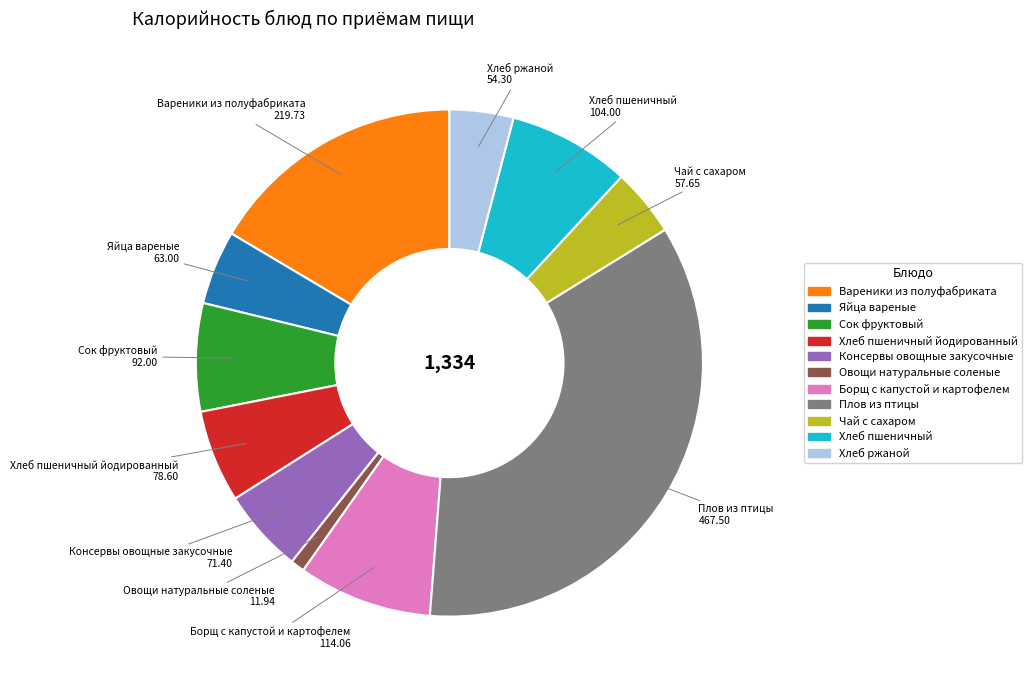

Is there any slice that represents more than half of the pie?

No